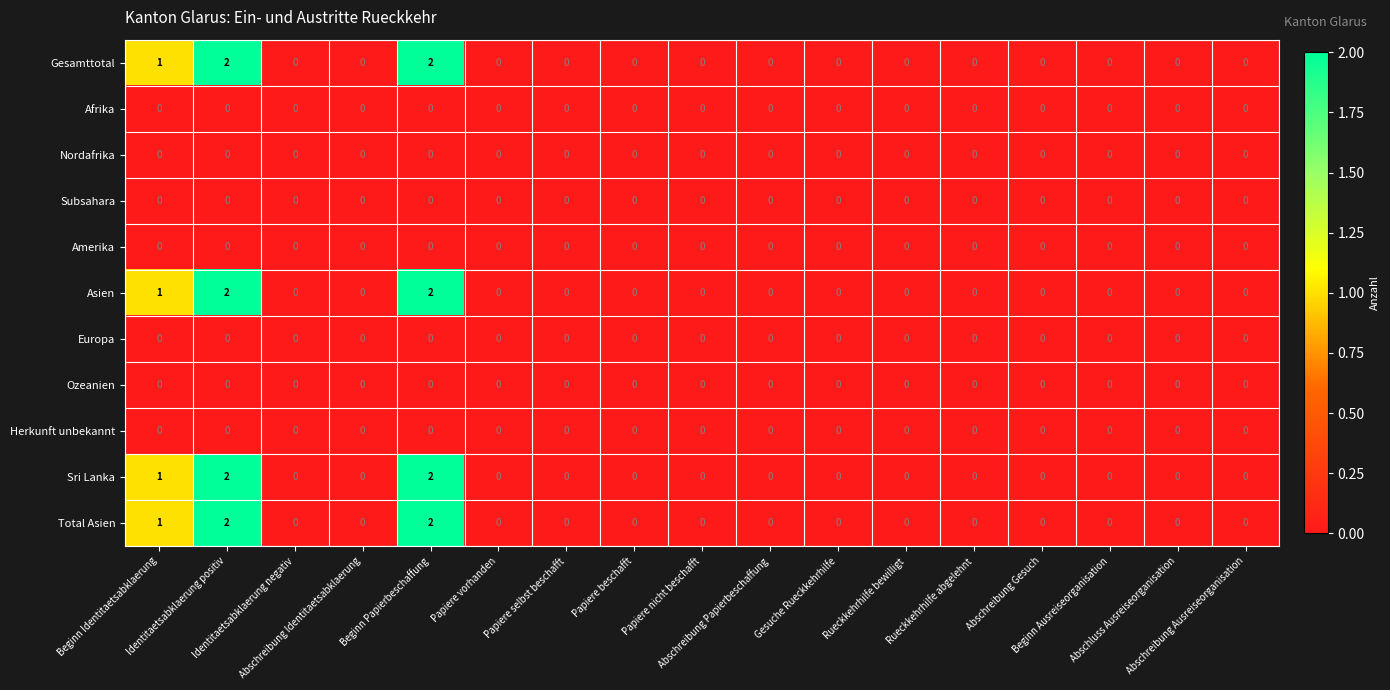

How many Gesamttotal values are between 0 and 1?

15